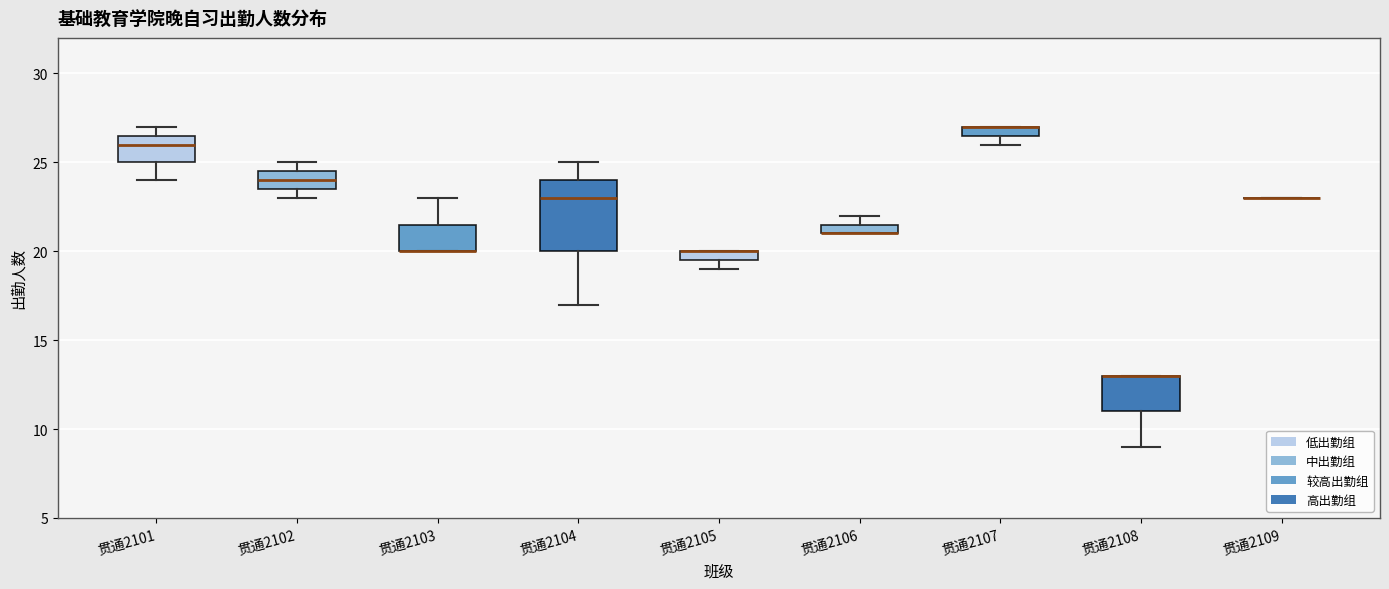

Which box is the tallest, from its lower edge to its upper edge?

贯通2104